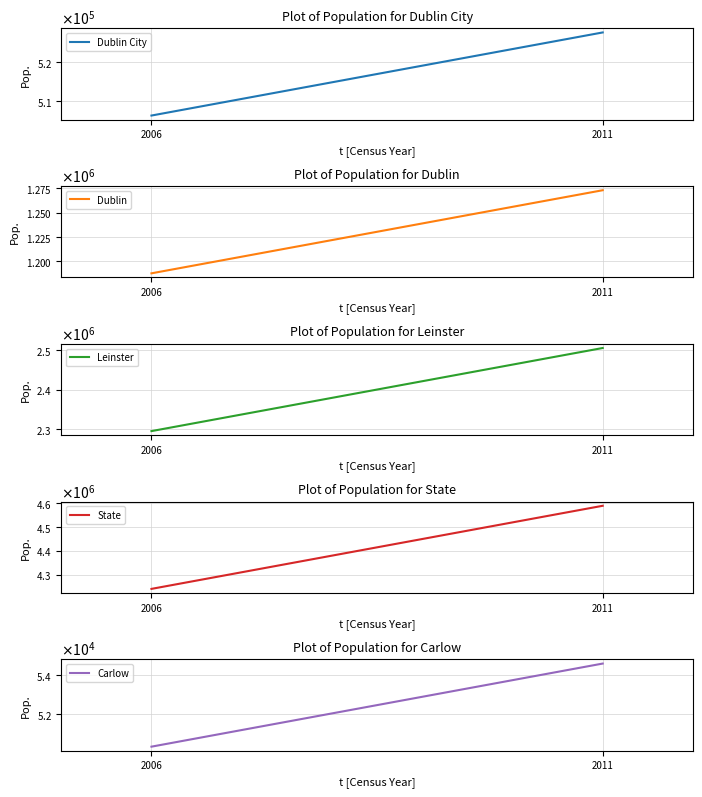

What is the difference between the highest and lowest values at 2006?

4189499